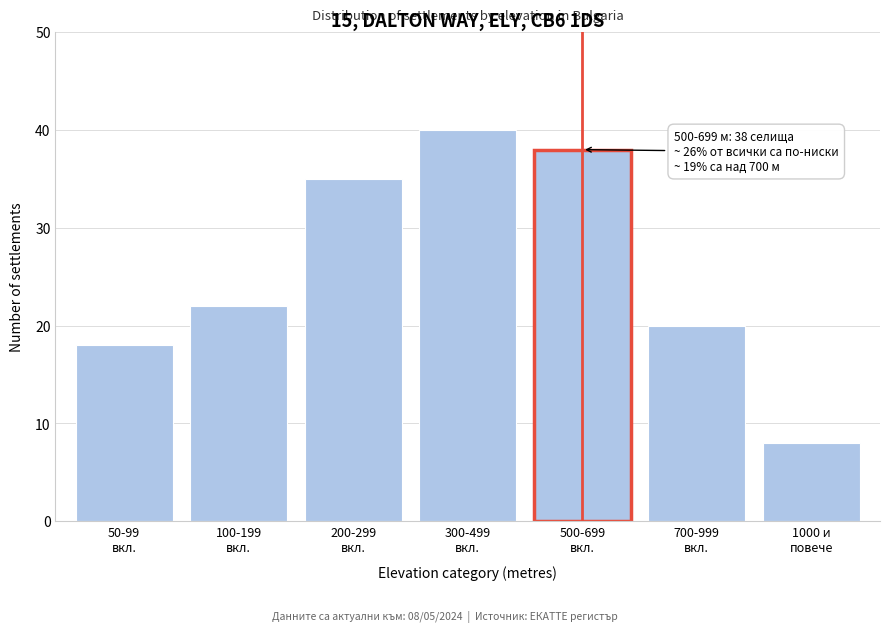

Reading right to left, transcribe all the data shown in this chart.

8	20	38	40	35	22	18